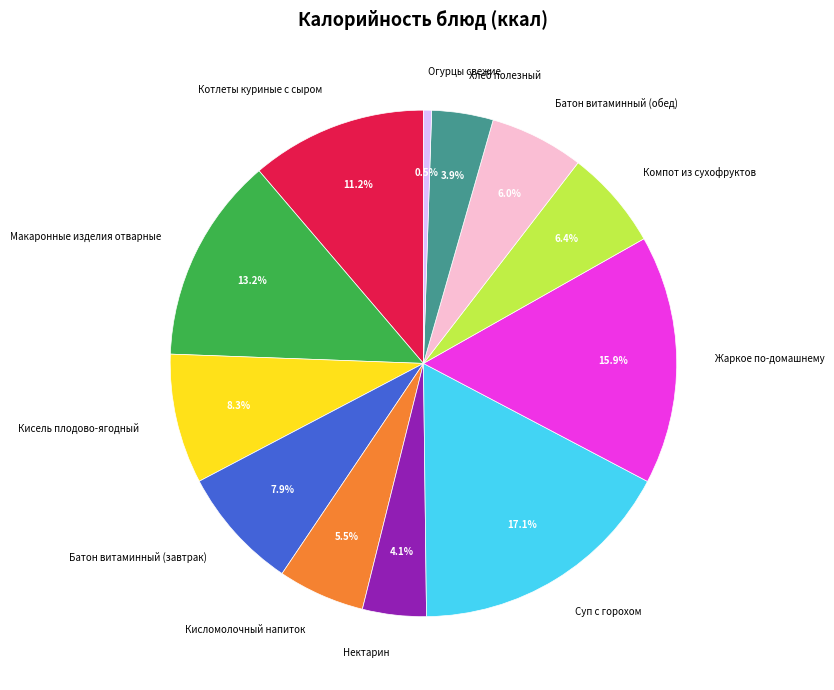

To the nearest percent, what is the combined percentage of Суп с горохом and Батон витаминный (завтрак)?

25%